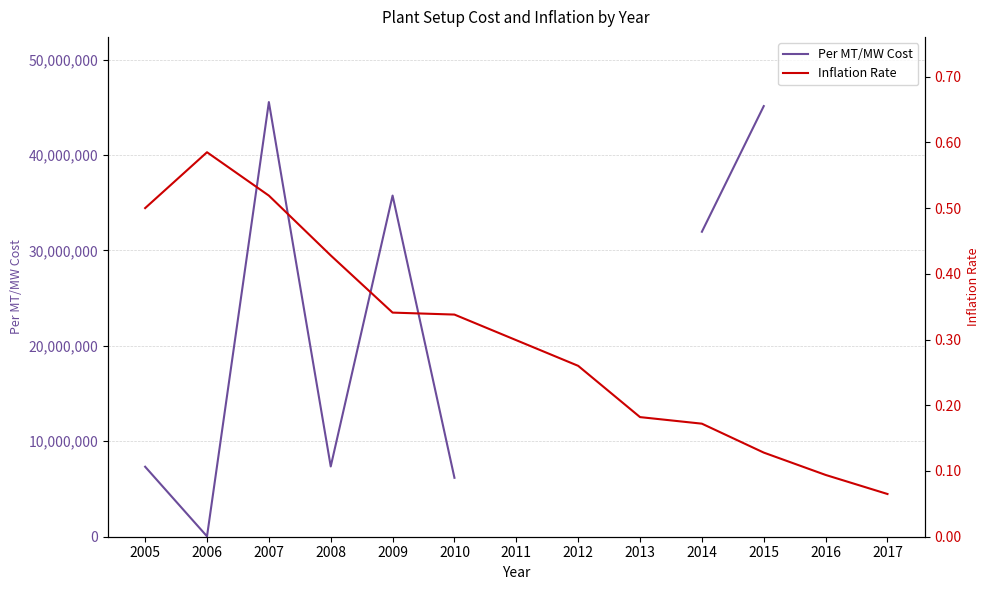

What are all the series names shown in the legend?

Per MT/MW Cost, Inflation Rate